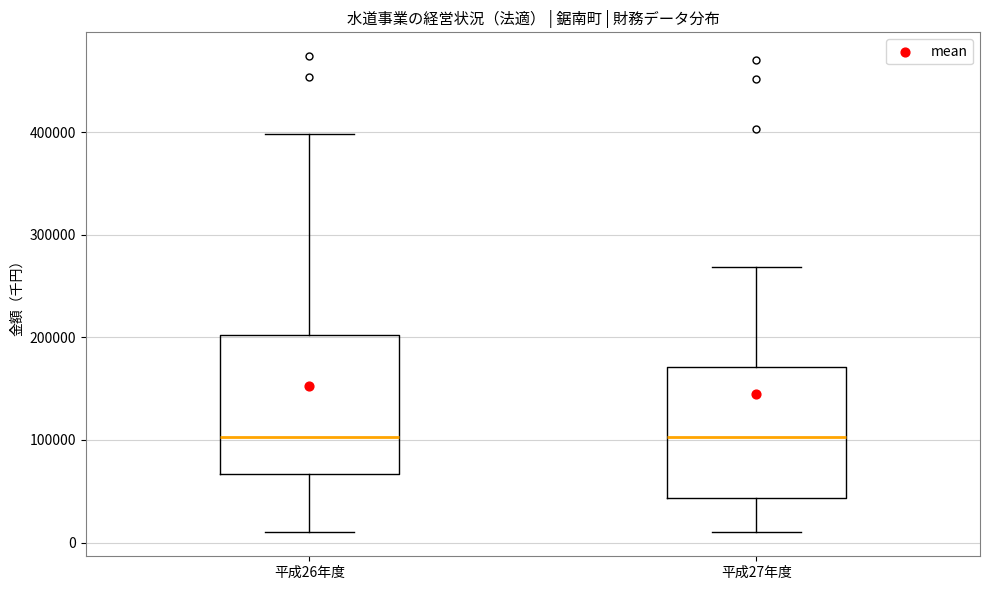

Where does the lower whisker of the box for 平成27年度 end on the y-axis? The values are not printed on the chart, so give them approximately, as read against the axis.

10000